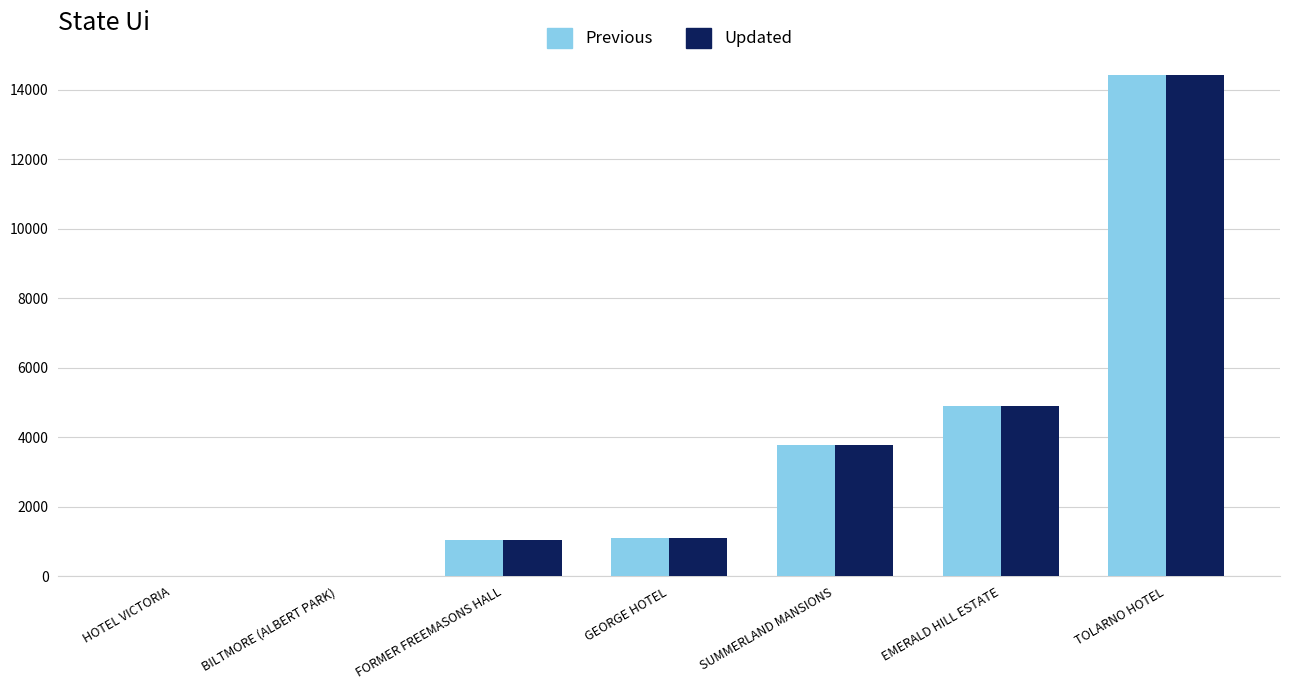

The Previous series shows 544 at FORMER FREEMASONS HALL. True or false?

False